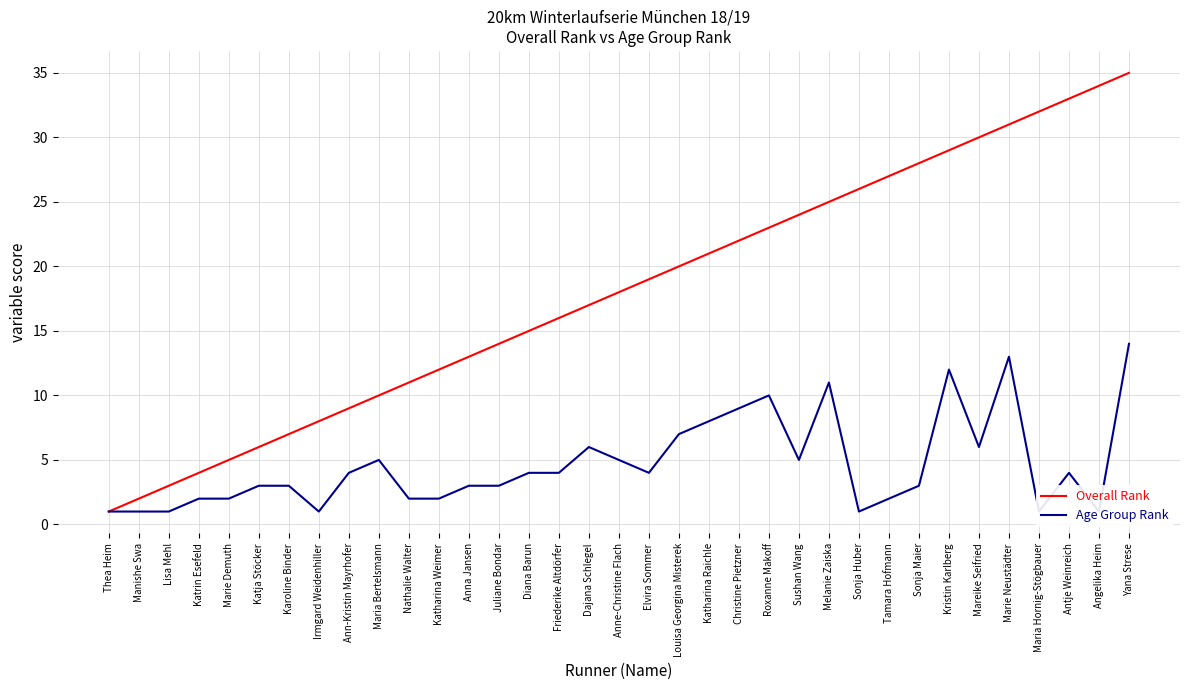

Reading left to right, transcribe all the data shown in this chart.

Overall Rank: 1	2	3	4	5	6	7	8	9	10	11	12	13	14	15	16	17	18	19	20	21	22	23	24	25	26	27	28	29	30	31	32	33	34	35
Age Group Rank: 1	1	1	2	2	3	3	1	4	5	2	2	3	3	4	4	6	5	4	7	8	9	10	5	11	1	2	3	12	6	13	1	4	1	14